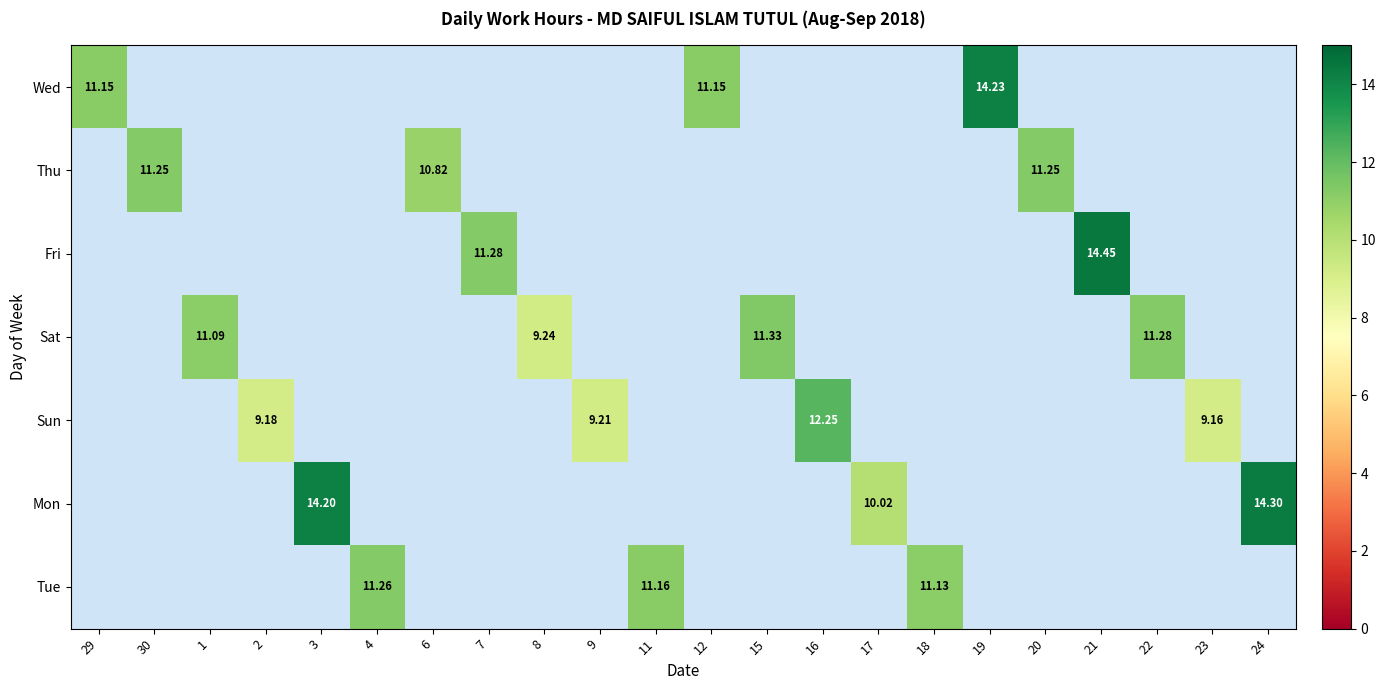

What is the spread (max minus min) of values at 24?

14.3